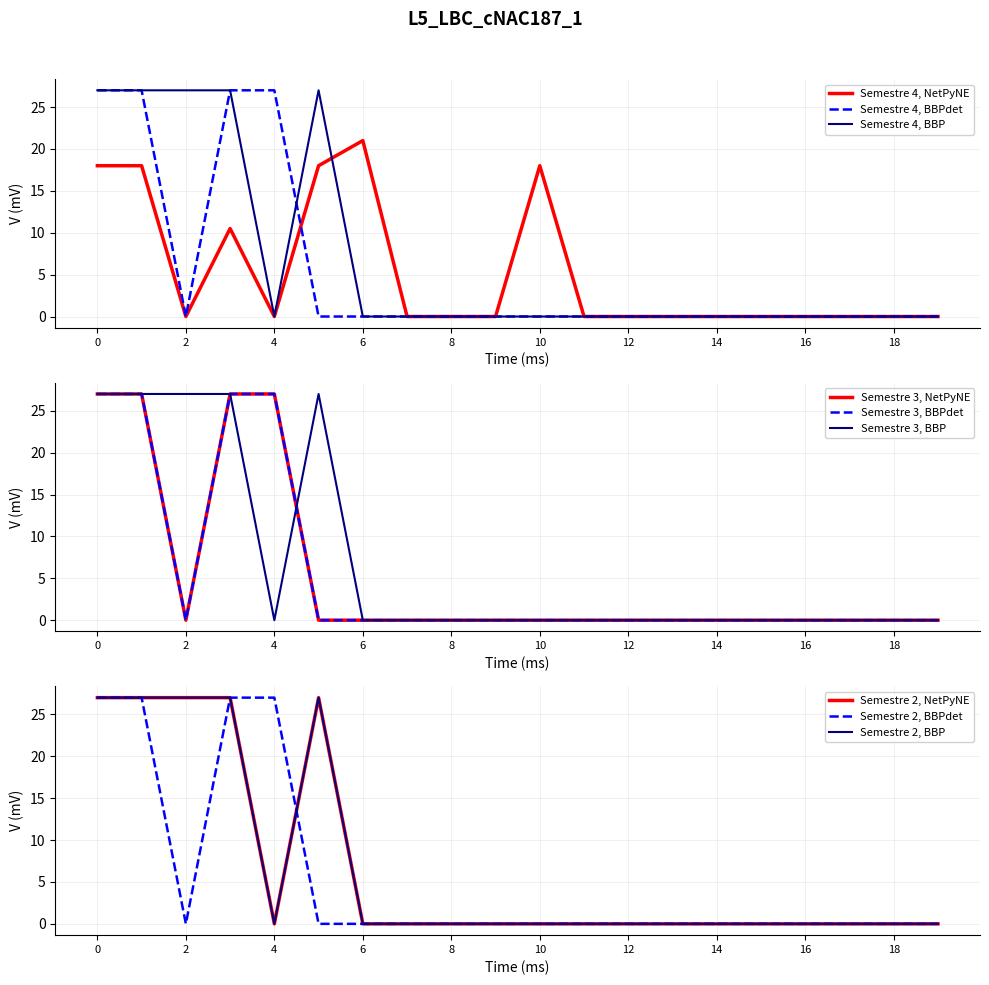

What is the maximum value for Semestre 4, NetPyNE?

21.0